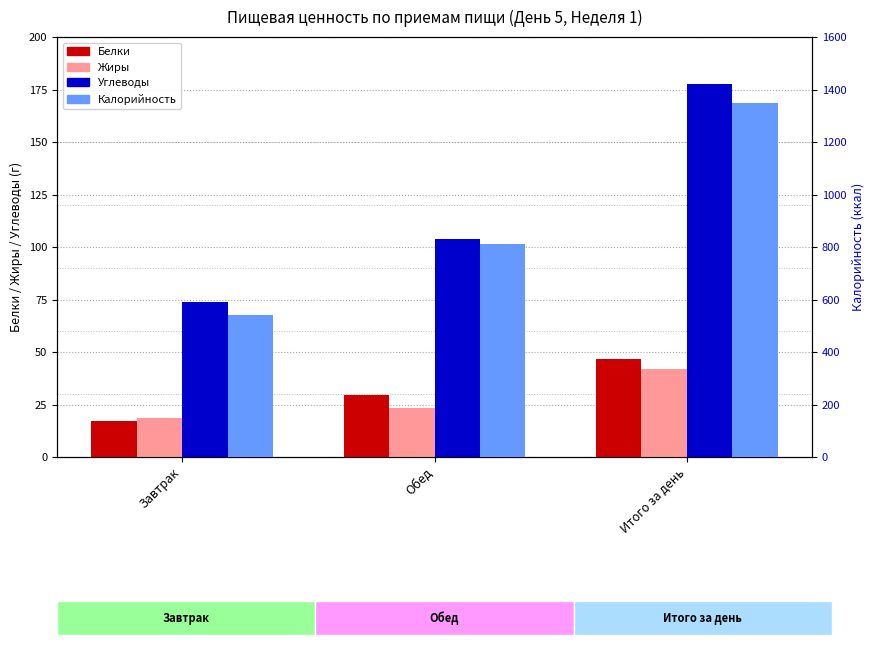

Reading left to right, list all the values displayed in this chart.

Белки: 17.3	29.5	46.8
Жиры: 18.6	23.3	41.9
Углеводы: 73.9	103.6	177.5
Калорийность: 540.0	809.9	1349.9